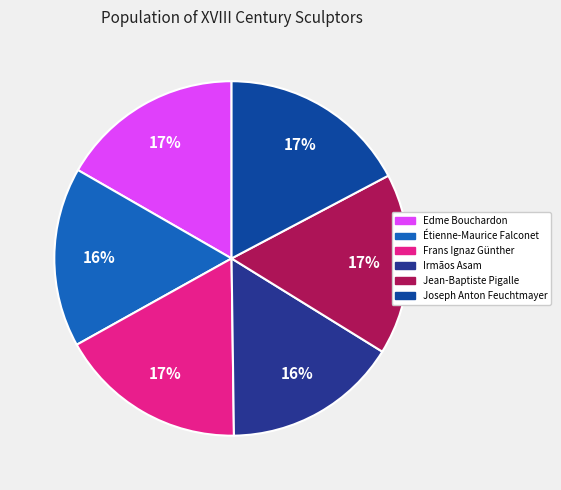

How many slices are in this pie chart?

6